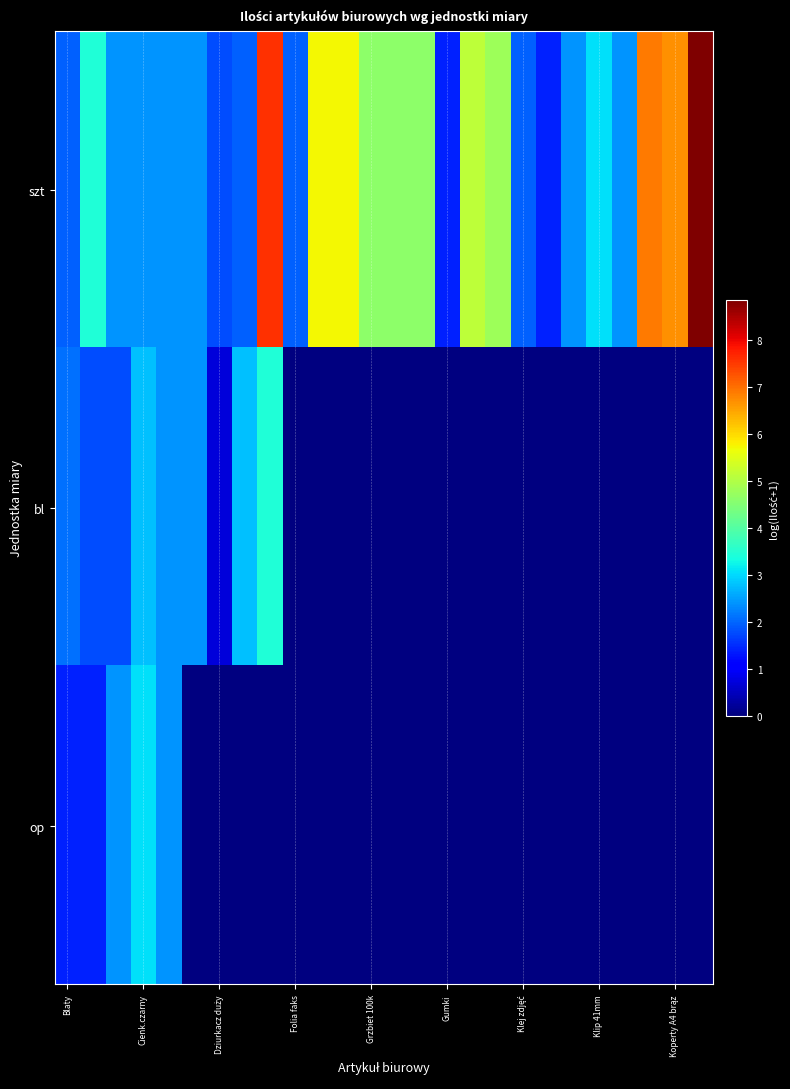

Which series has the largest range (max minus min)?

szt